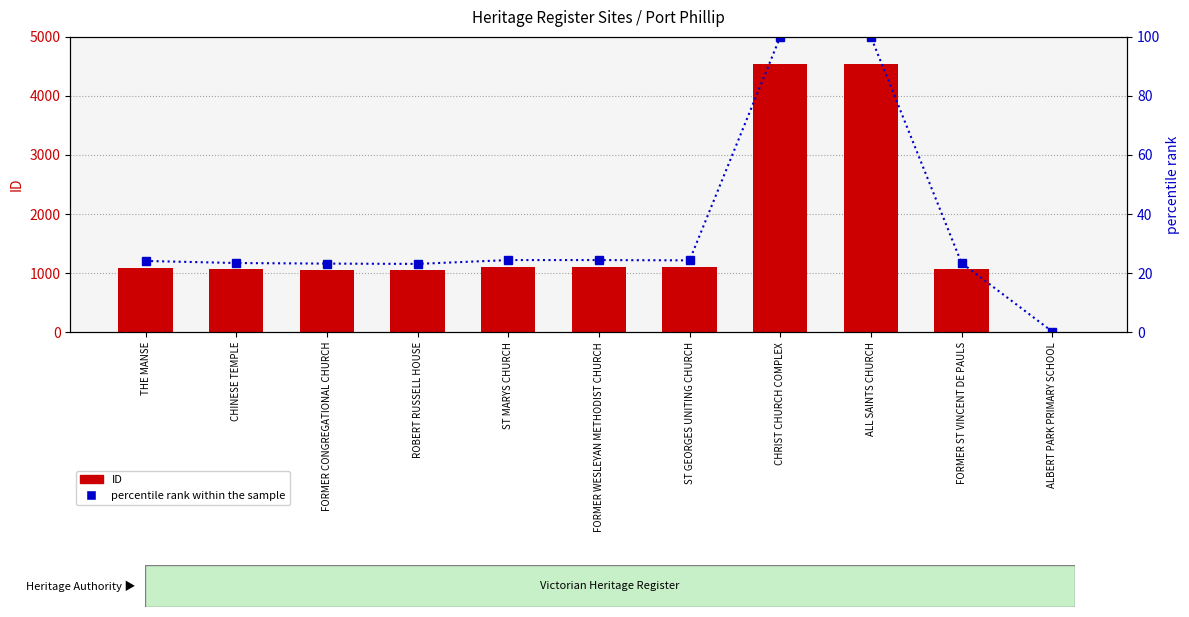

Reading left to right, transcribe all the data shown in this chart.

ID: THE MANSE=1093.0	CHINESE TEMPLE=1063.0	FORMER CONGREGATIONAL CHURCH=1052.0	ROBERT RUSSELL HOUSE=1051.0	ST MARYS CHURCH=1107.0	FORMER WESLEYAN METHODIST CHURCH=1110.0	ST GEORGES UNITING CHURCH=1103.0	CHRIST CHURCH COMPLEX=4542.0	ALL SAINTS CHURCH=4543.0	FORMER ST VINCENT DE PAULS=1061.0	ALBERT PARK PRIMARY SCHOOL=10.0
percentile rank within the sample: THE MANSE=24.1	CHINESE TEMPLE=23.4	FORMER CONGREGATIONAL CHURCH=23.2	ROBERT RUSSELL HOUSE=23.1	ST MARYS CHURCH=24.4	FORMER WESLEYAN METHODIST CHURCH=24.4	ST GEORGES UNITING CHURCH=24.3	CHRIST CHURCH COMPLEX=100.0	ALL SAINTS CHURCH=100.0	FORMER ST VINCENT DE PAULS=23.4	ALBERT PARK PRIMARY SCHOOL=0.2